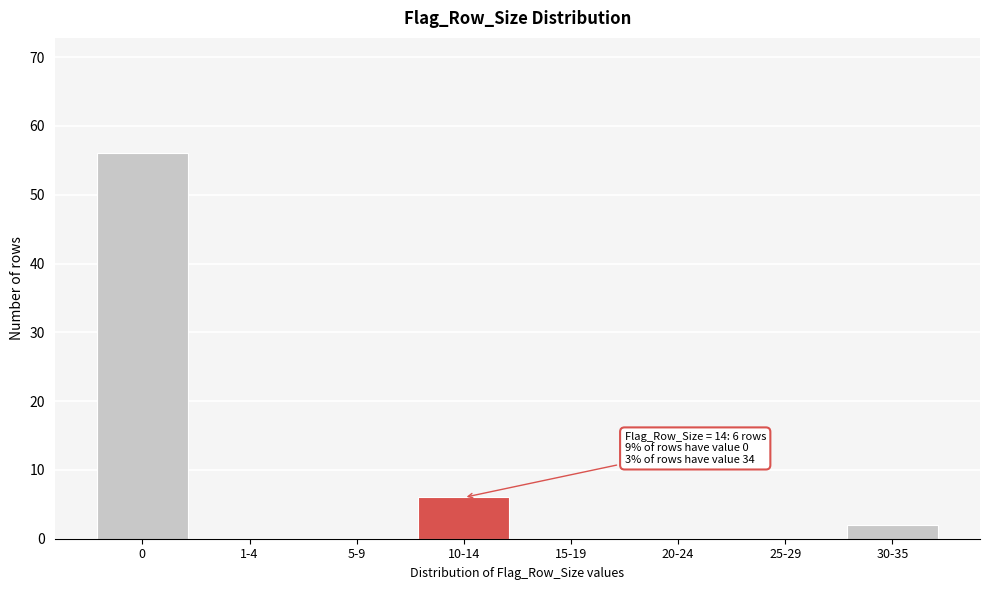

Reading left to right, what are all the values shown in this chart?

0=56	1-4=0	5-9=0	10-14=6	15-19=0	20-24=0	25-29=0	30-35=2